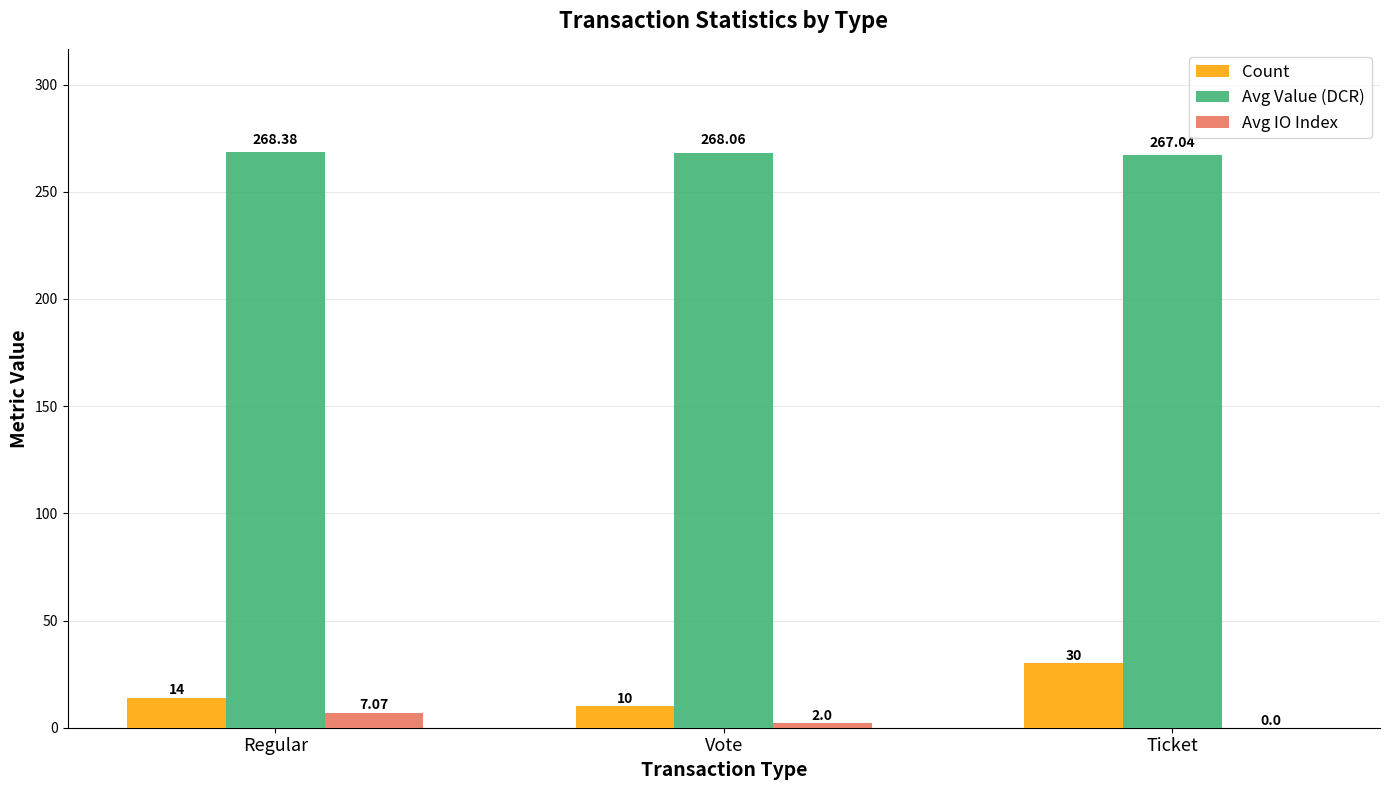

At which label is Avg IO Index closest to 3?

Vote